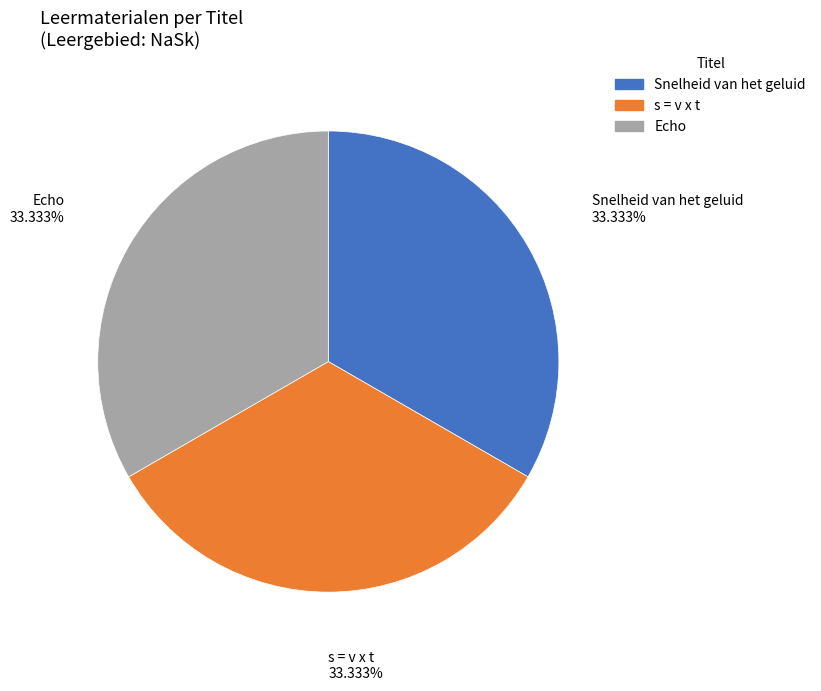

Is there a majority slice in this chart?

No